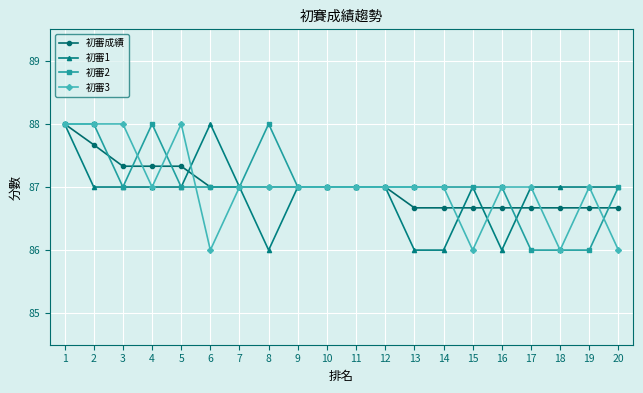

What is the maximum value for 初審2?

88.0